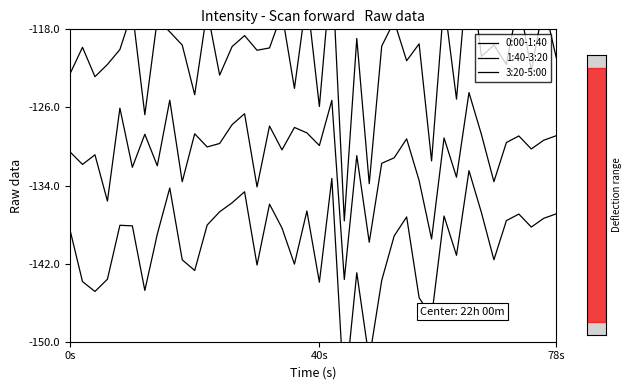

How many series are shown in this chart?

3